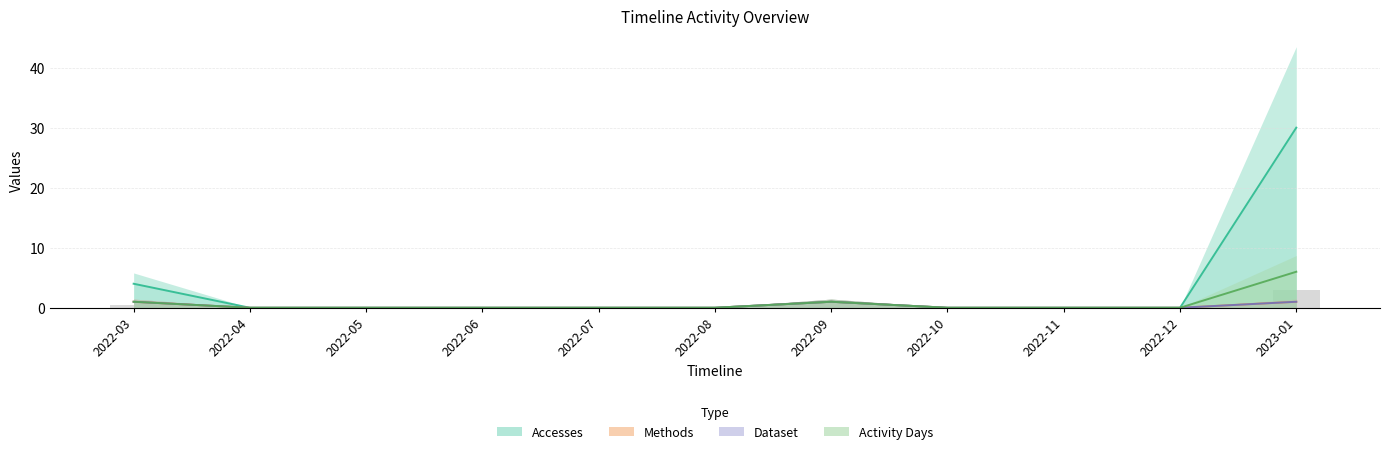

Reading right to left, transcribe all the data shown in this chart.

Accesses: 30	0	0	0	1	0	0	0	0	0	4
Methods: 1	0	0	0	1	0	0	0	0	0	1
Dataset: 1	0	0	0	1	0	0	0	0	0	1
Activity Days: 6	0	0	0	1	0	0	0	0	0	1